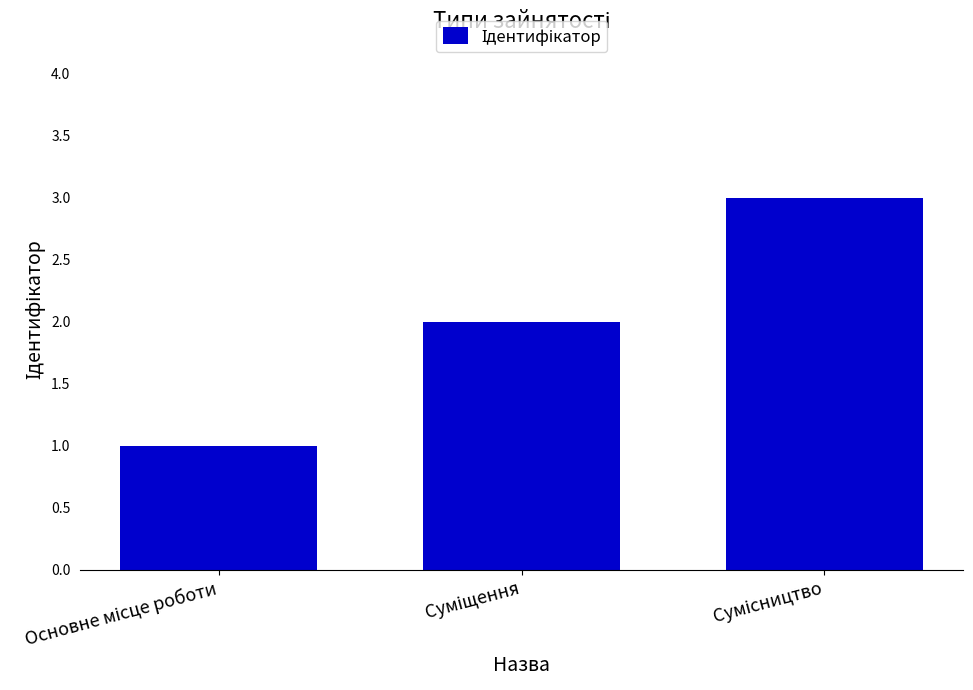

What is the maximum value shown in the chart?

3